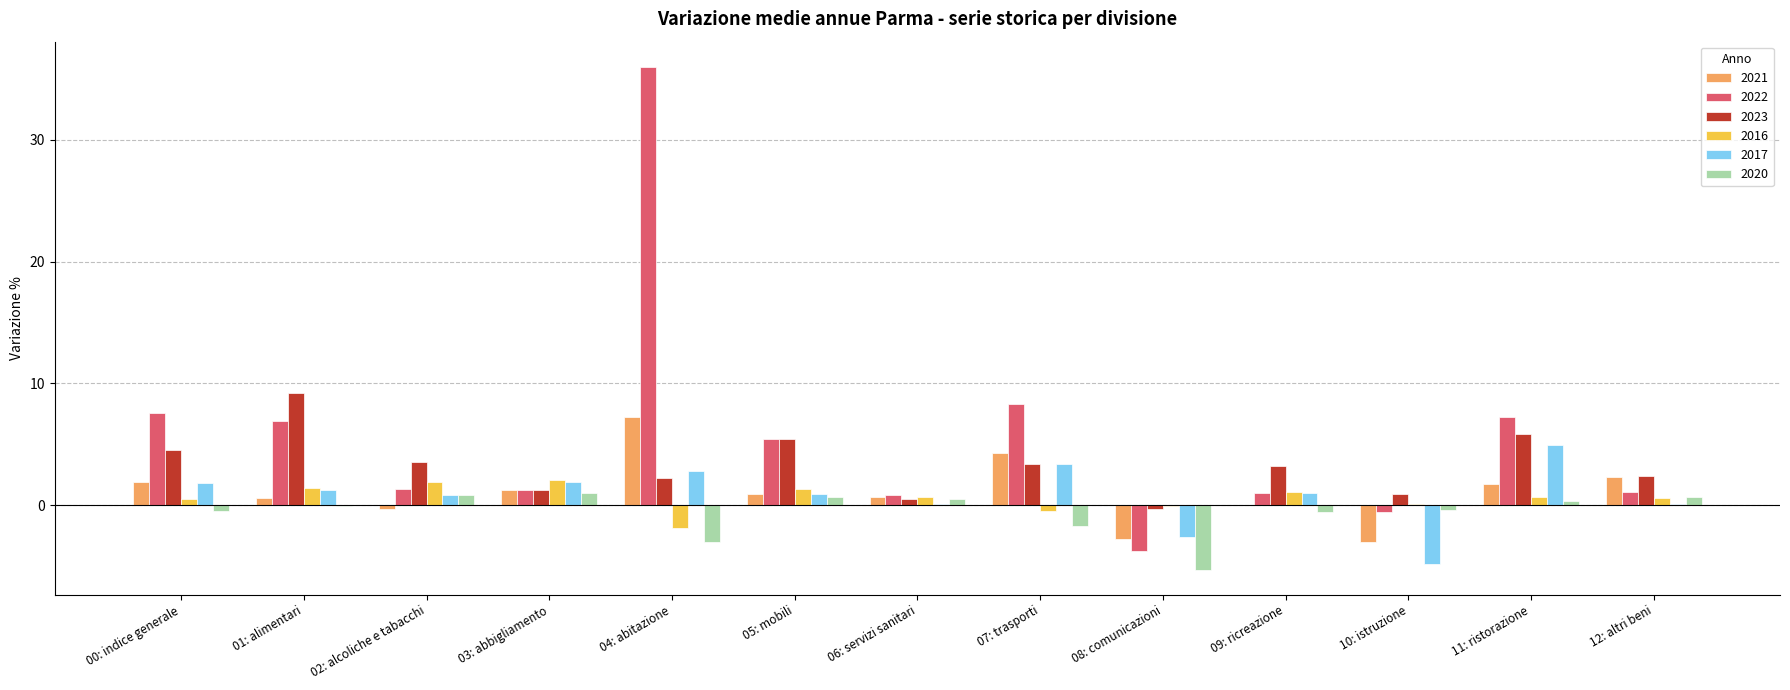

At which category does the chart reach its peak across all series?

04: abitazione